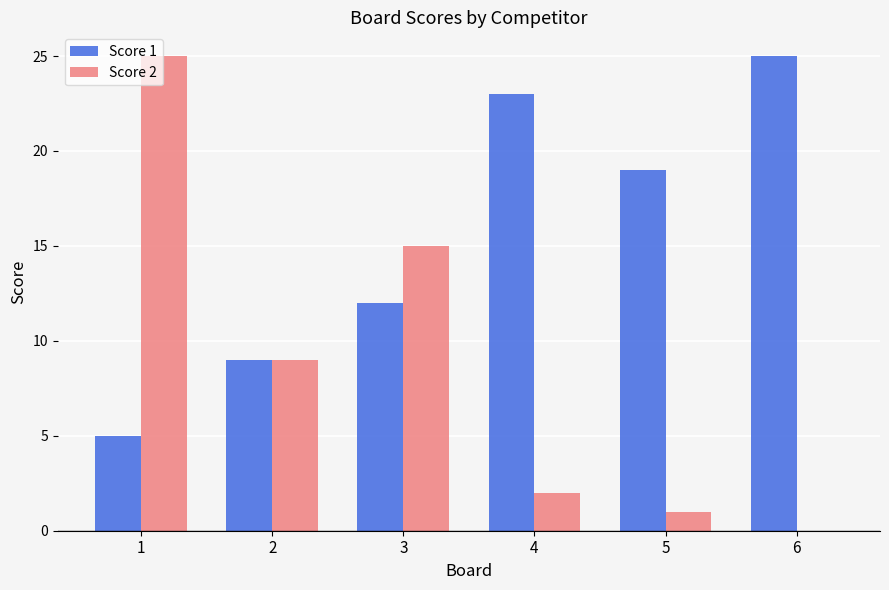

Count the number of categories in the chart.

6